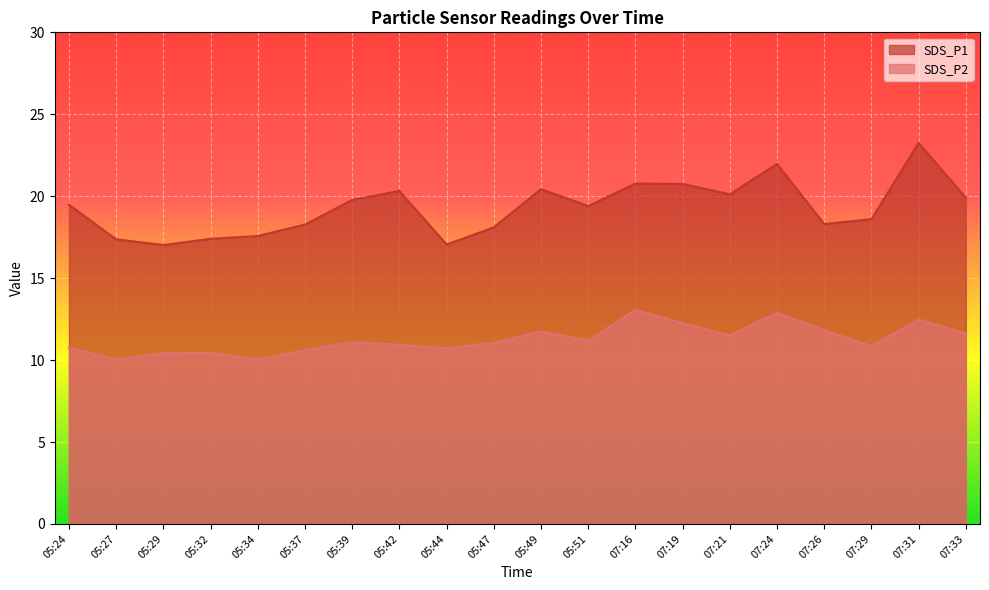

Reading left to right, what are all the values shown in this chart?

SDS_P1: 19.5	17.4	17.0	17.4	17.6	18.3	19.8	20.3	17.1	18.1	20.4	19.4	20.8	20.8	20.1	22.0	18.3	18.6	23.2	19.9
SDS_P2: 10.8	10.0	10.4	10.4	10.0	10.6	11.1	10.9	10.7	11.1	11.8	11.2	13.1	12.2	11.5	12.9	11.8	10.8	12.5	11.6